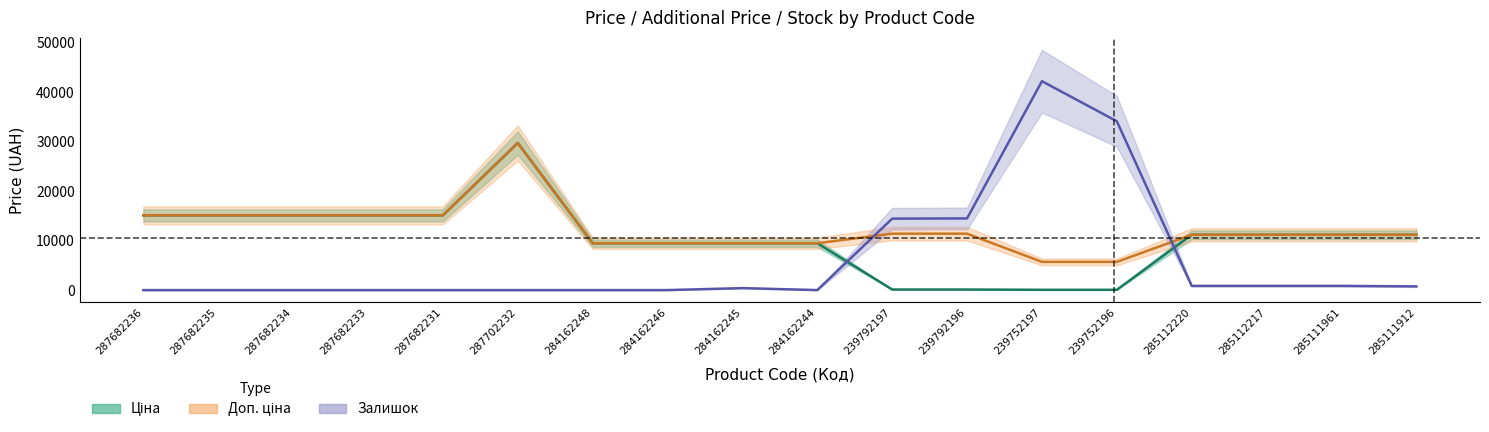

Reading left to right, transcribe all the data shown in this chart.

Ціна: 15120.0	15120.0	15120.0	15120.0	15120.0	29747.2	9480.1	9480.1	9480.1	9480.1	114.1	114.1	57.0	57.0	11188.2	11188.2	11188.2	11188.2
Доп. ціна: 15120.0	15120.0	15120.0	15120.0	15120.0	29747.2	9480.1	9480.1	9480.1	9480.1	11410.0	11410.0	5705.0	5705.0	11188.2	11188.2	11188.2	11188.2
Залишок: 0.0	0.0	0.0	0.0	0.0	0.0	0.0	0.0	400.0	0.0	14450.0	14500.0	42250.0	34150.0	850.0	850.0	850.0	750.0